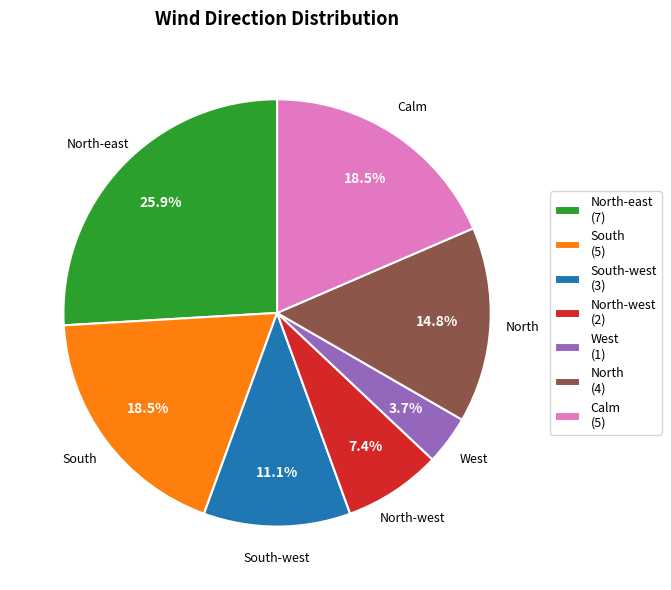

Is there any slice that represents more than half of the pie?

No